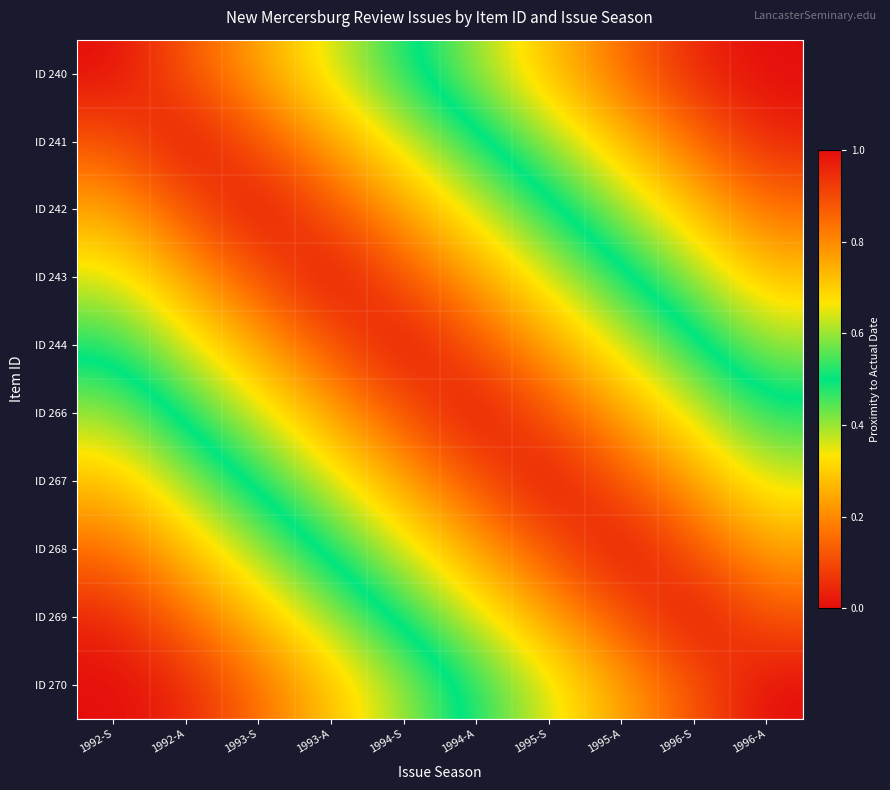

What is the greatest value displayed?

1.0